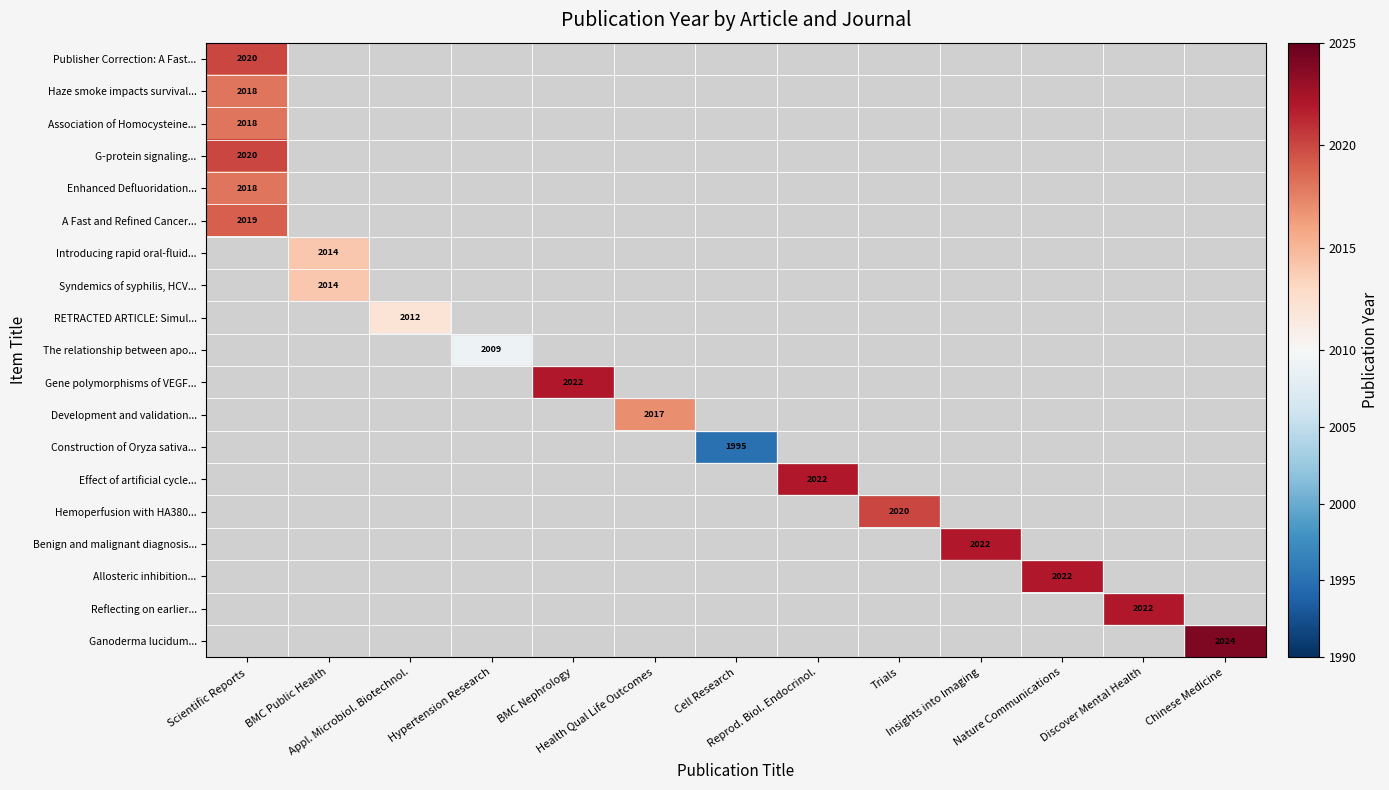

What is the greatest value displayed?

2024.0